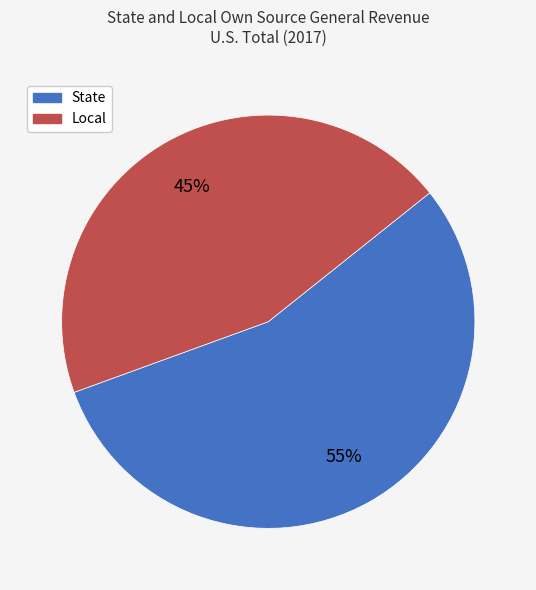

How many segments does this pie chart have?

2